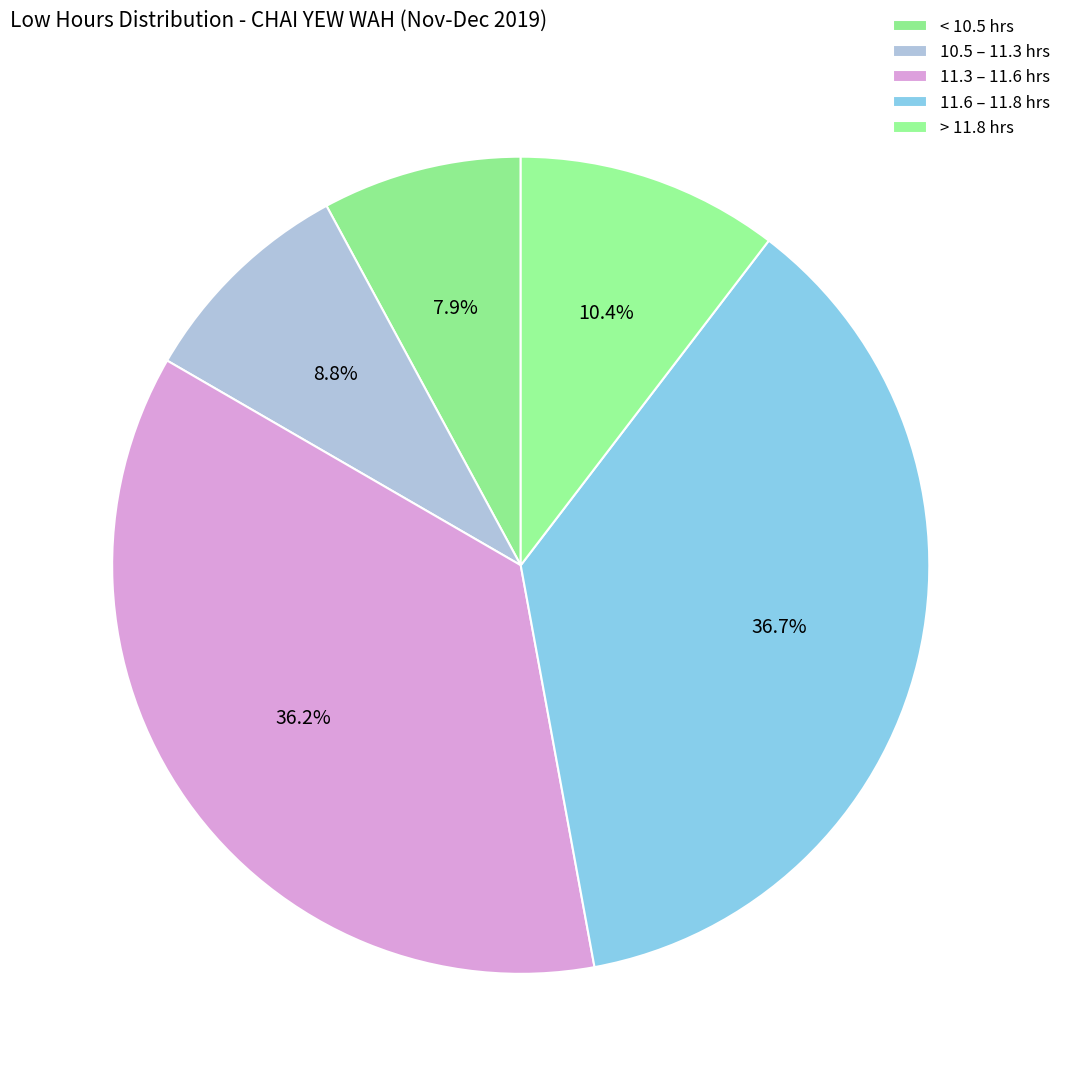

Count the number of slices in the pie.

5